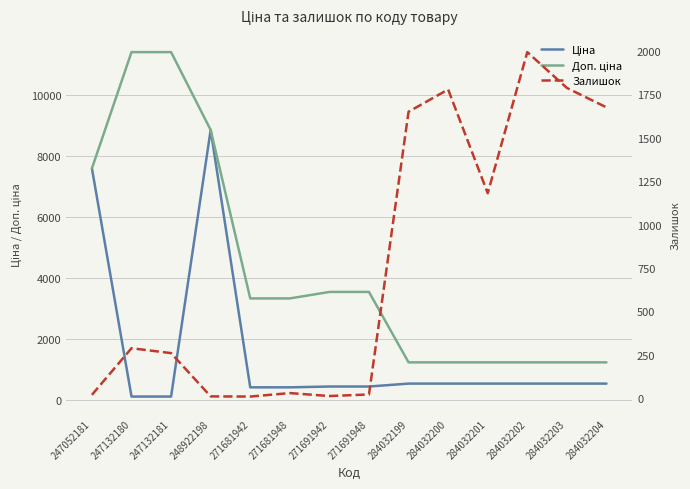

List the series in order of their peak value, lowest first.

Залишок, Ціна, Доп. ціна